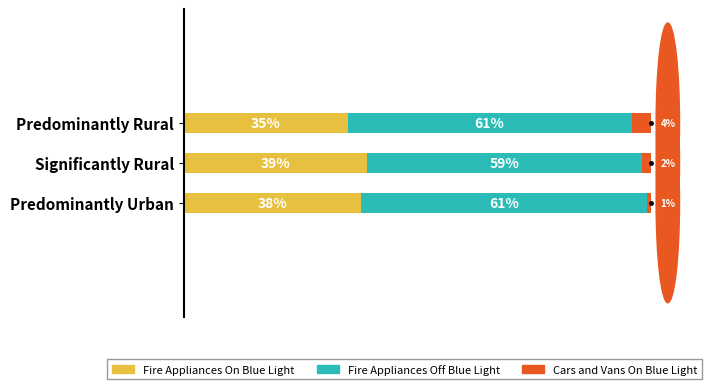

Which category has the lowest value in the Fire Appliances On Blue Light series?

Predominantly Rural